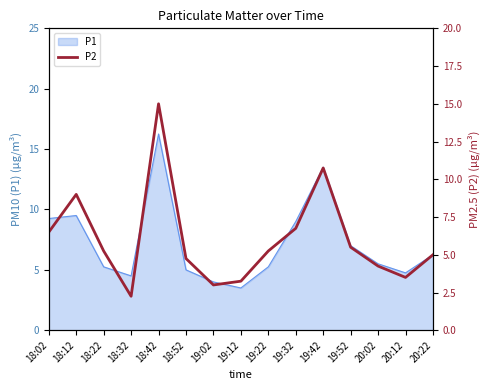

Reading left to right, transcribe all the data shown in this chart.

6.5	9.0	5.2	2.2	15.0	4.8	3.0	3.2	5.2	6.8	10.8	5.5	4.2	3.5	5.0